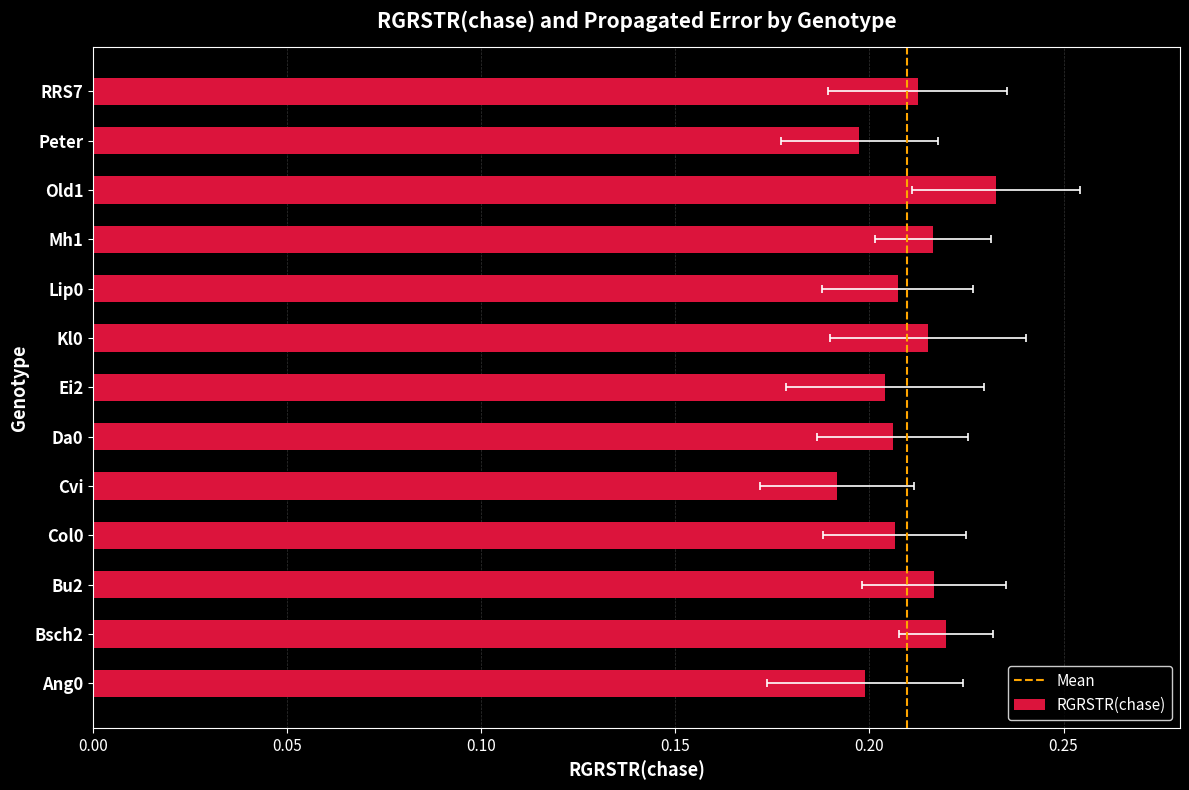

Are the bars horizontal?

Yes